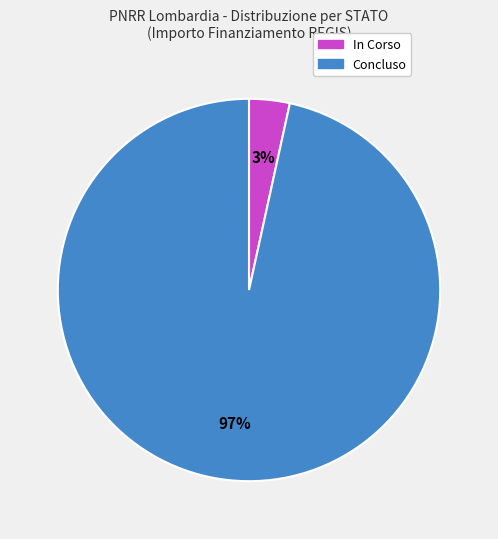

True or false: Concluso accounts for 87% of the total.

False